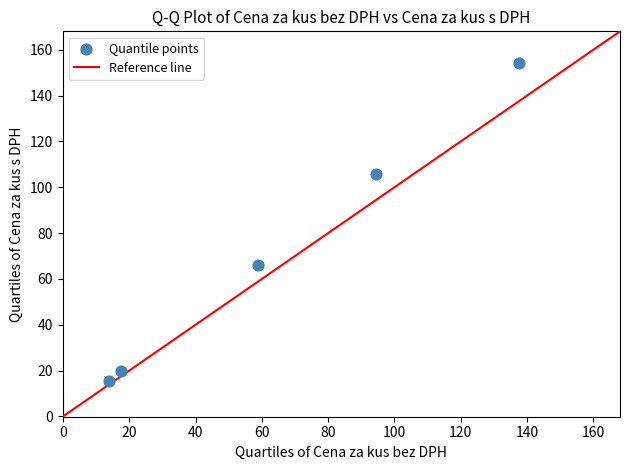

What is the range of X values (max minus min)?

123.6